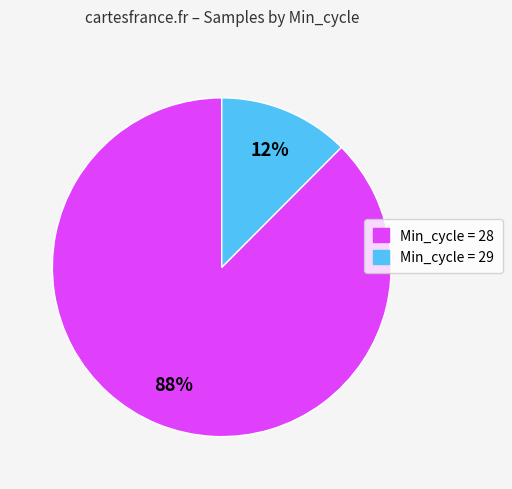

To the nearest percent, what is the average slice percentage?

50%